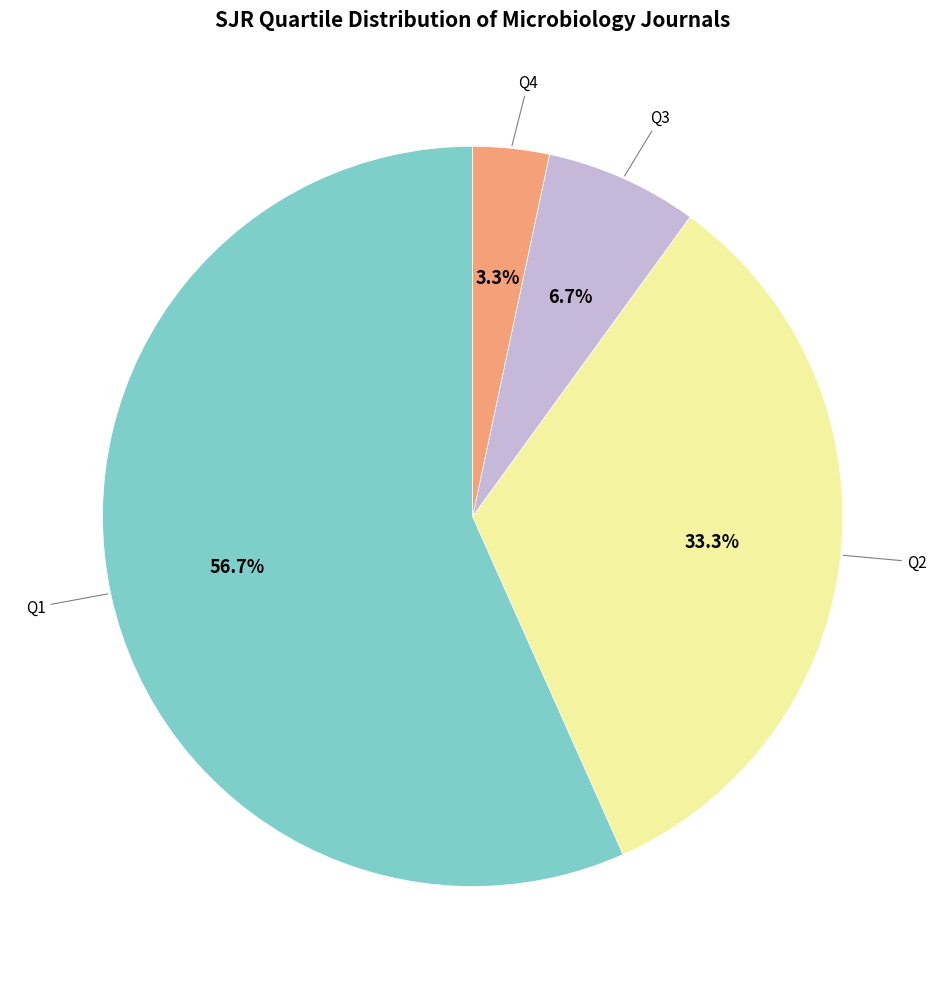

Does any single category account for the majority?

Yes